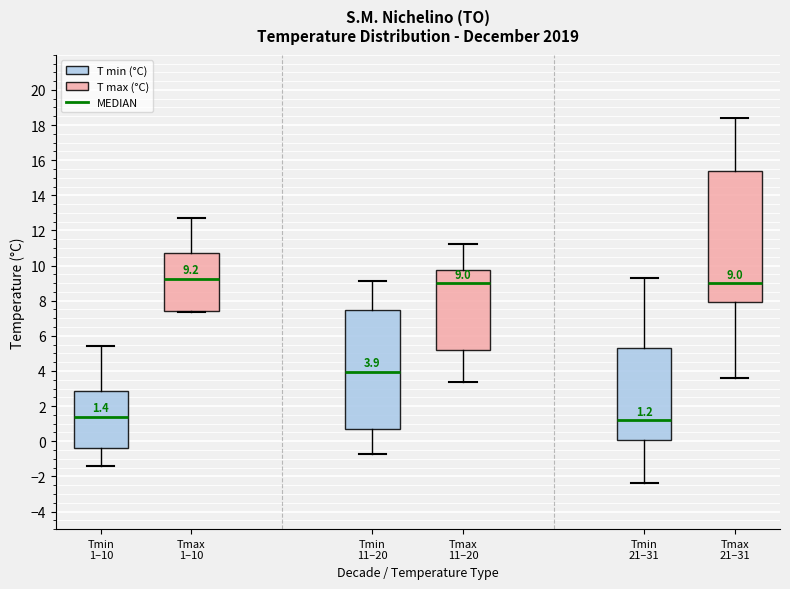

Comparing the boxes themselves (not the whiskers), which one is the tallest?

Tmax 21–31